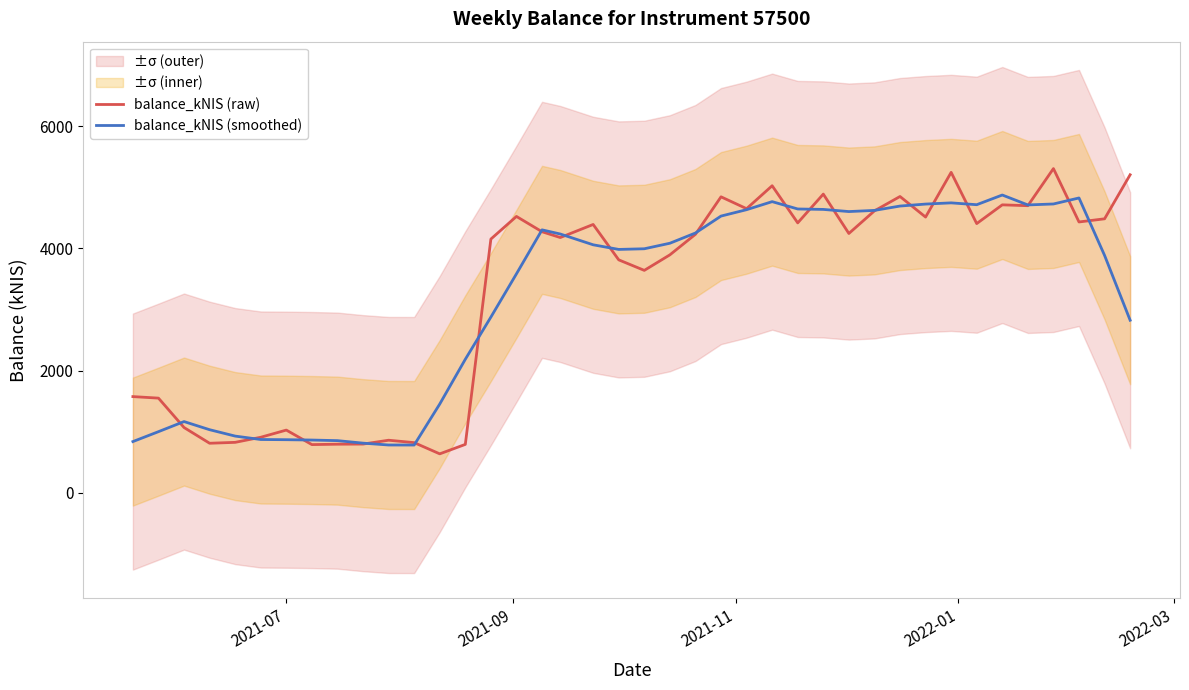

What is the minimum value shown in the chart?

637.8